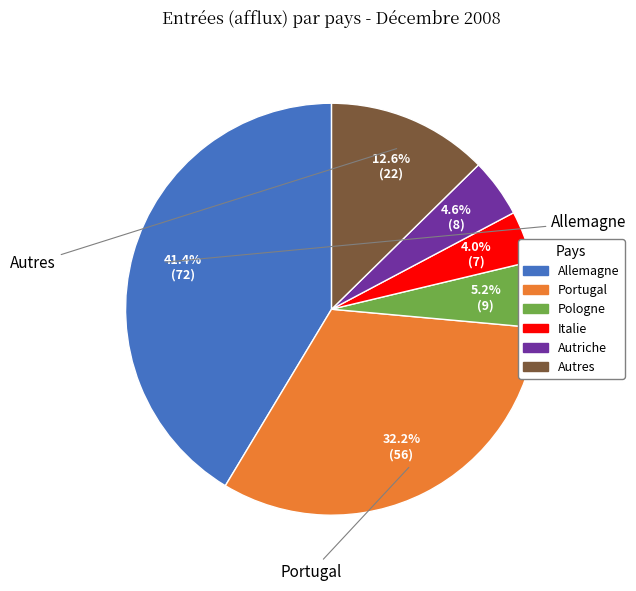

Does Allemagne represent more than half of the total?

No